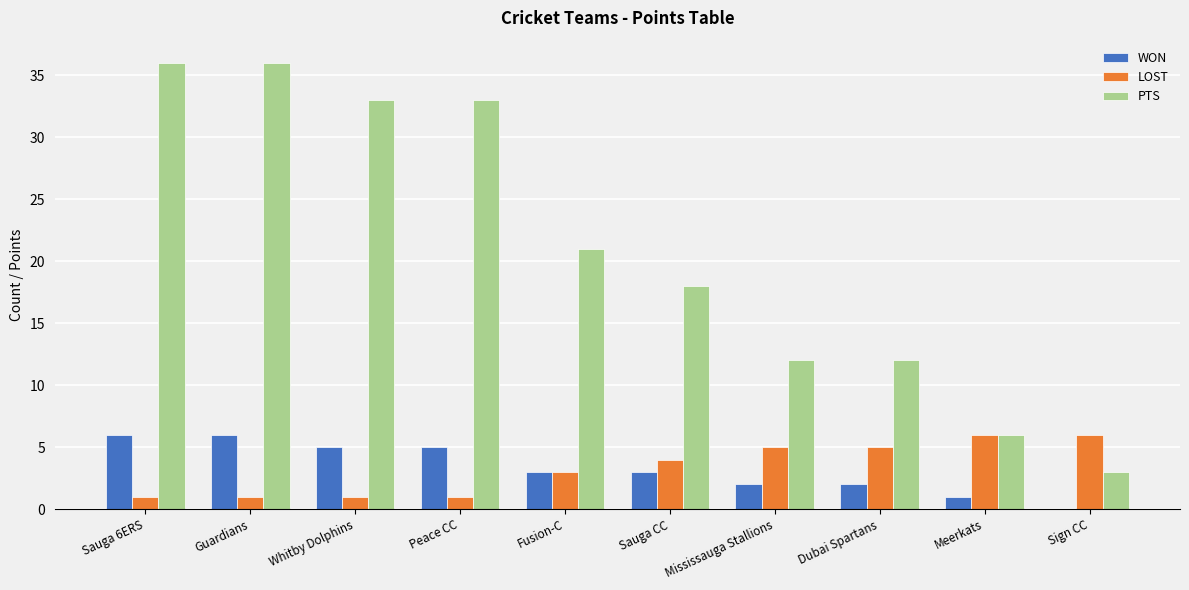

Between Guardians and Sign CC, which series saw the biggest shift?

PTS